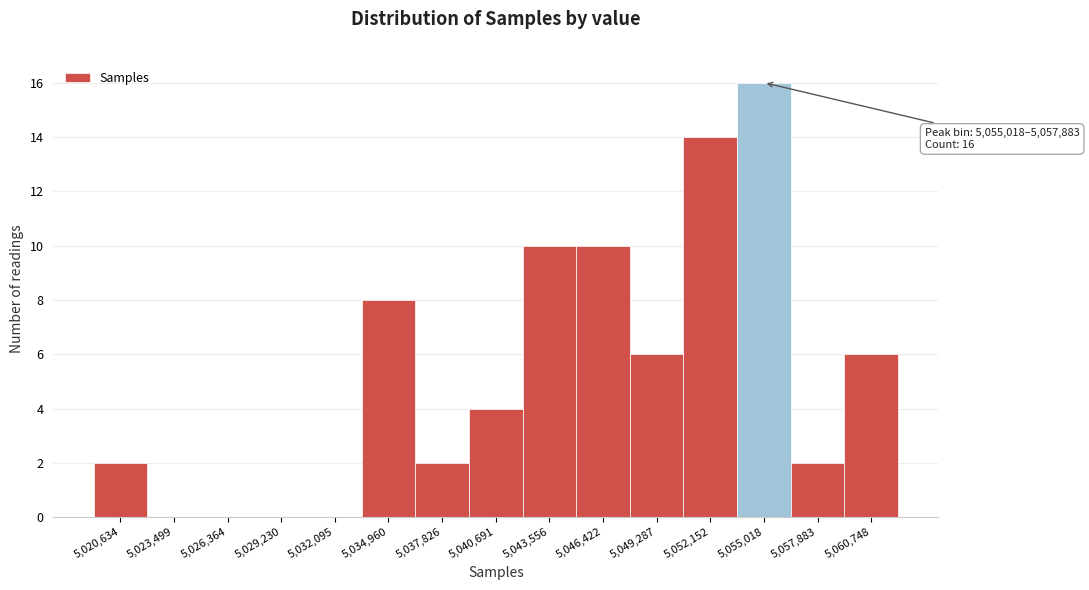

Reading left to right, extract all data points from this chart.

5,020,634=2	5,023,499=0	5,026,364=0	5,029,230=0	5,032,095=0	5,034,960=8	5,037,826=2	5,040,691=4	5,043,556=10	5,046,422=10	5,049,287=6	5,052,152=14	5,055,018=16	5,057,883=2	5,060,748=6